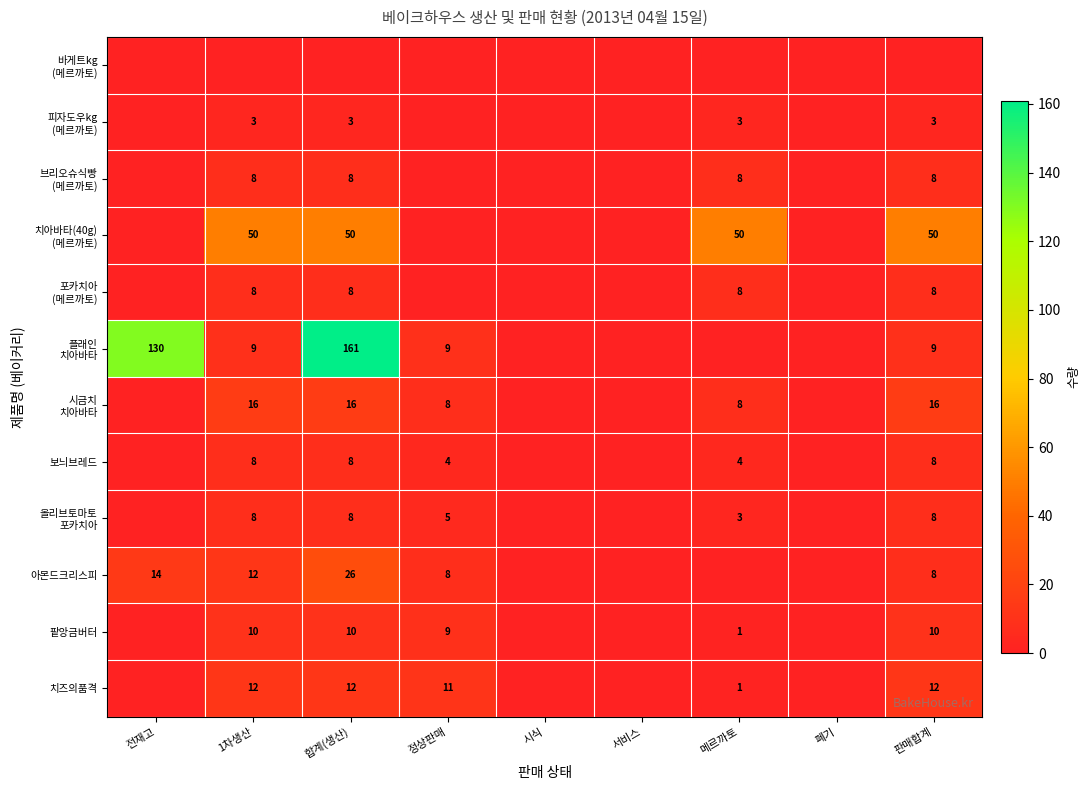

The 팥앙금버터 series shows 10 at 합계(생산). True or false?

True